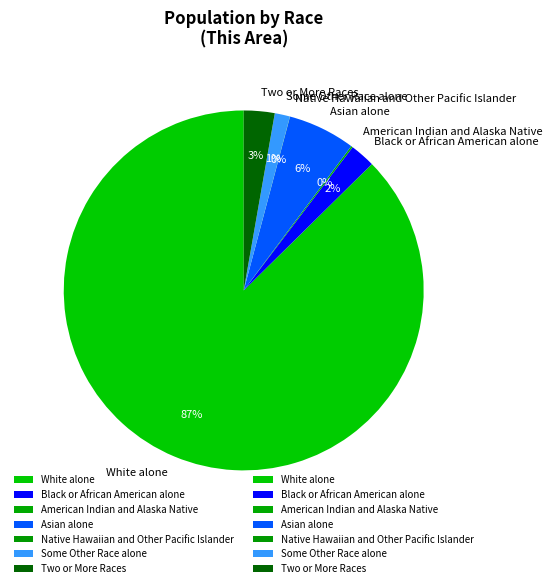

Between Some Other Race alone and Two or More Races, which is larger?

Two or More Races